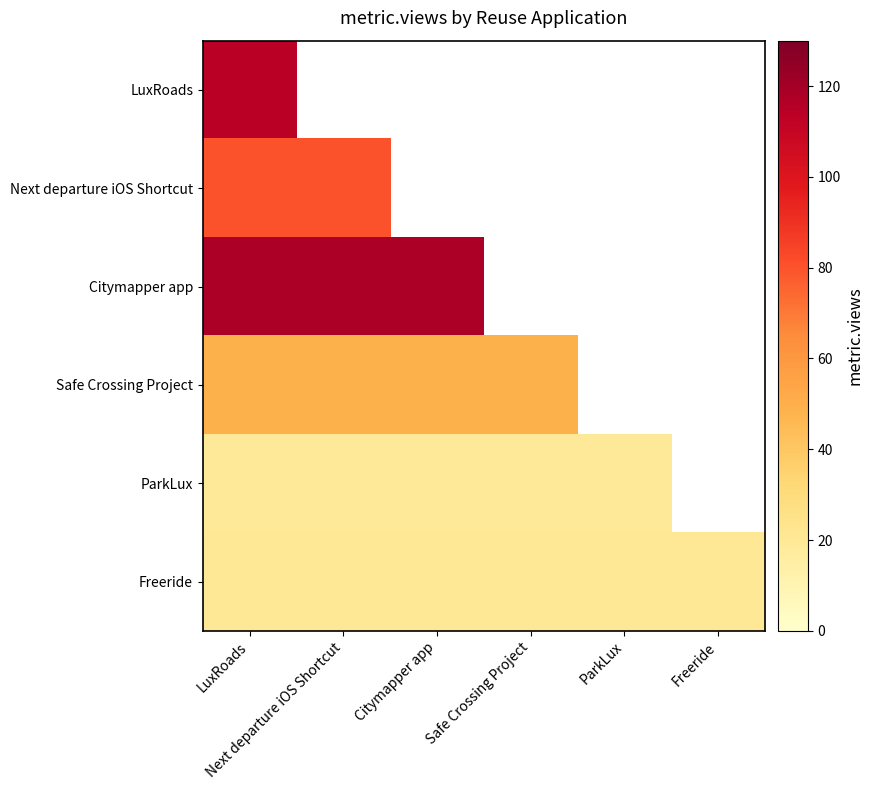

Which label corresponds to the smallest value in the chart?

LuxRoads